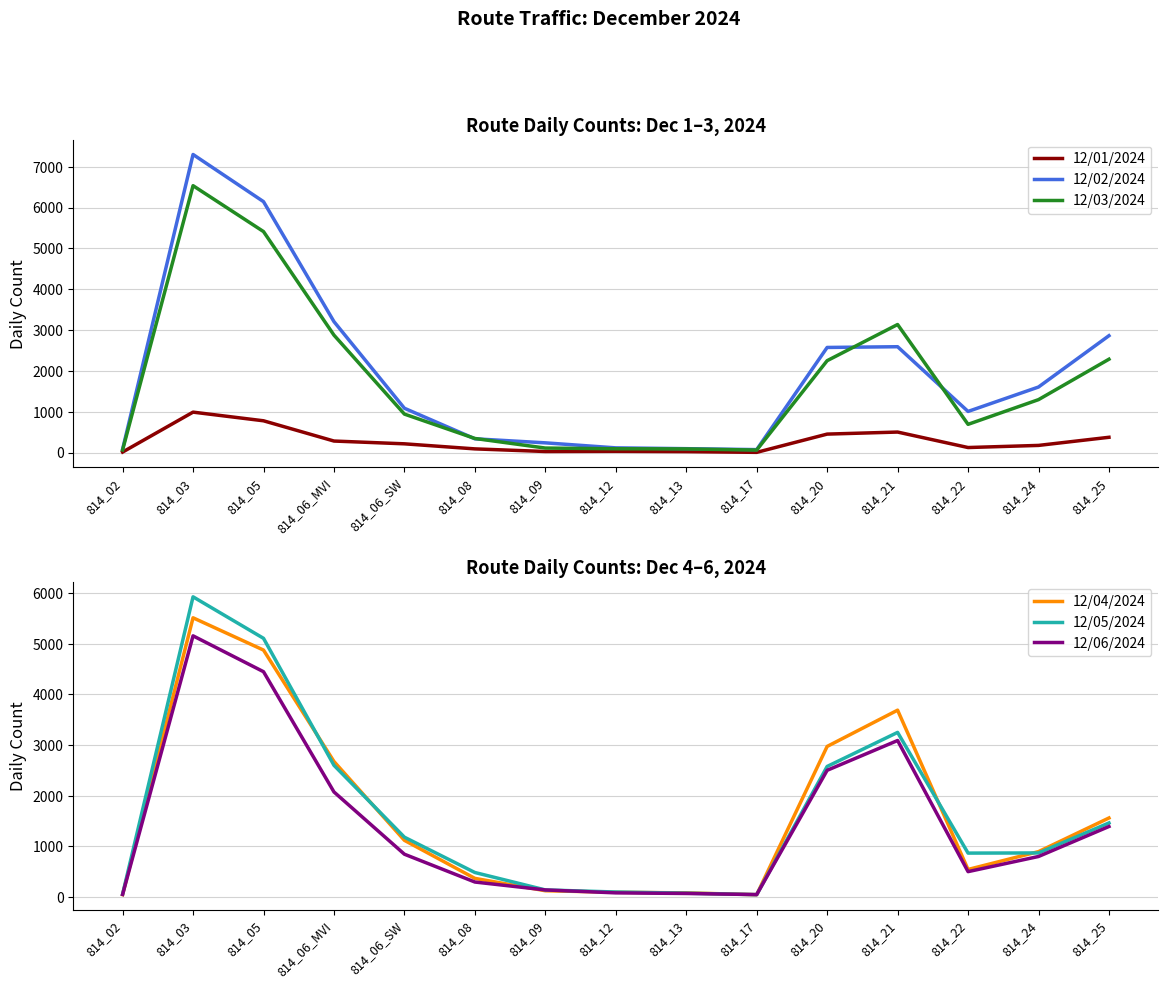

What is the label of the 7th point from the right?

814_13